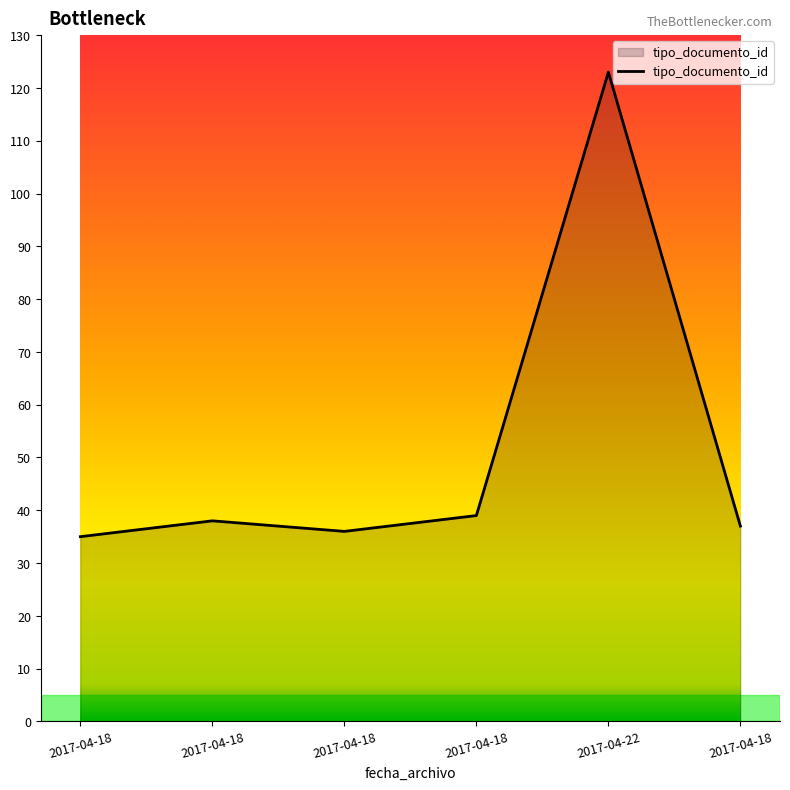

What is the change in value from 2017-04-18 to 2017-04-18?

+1